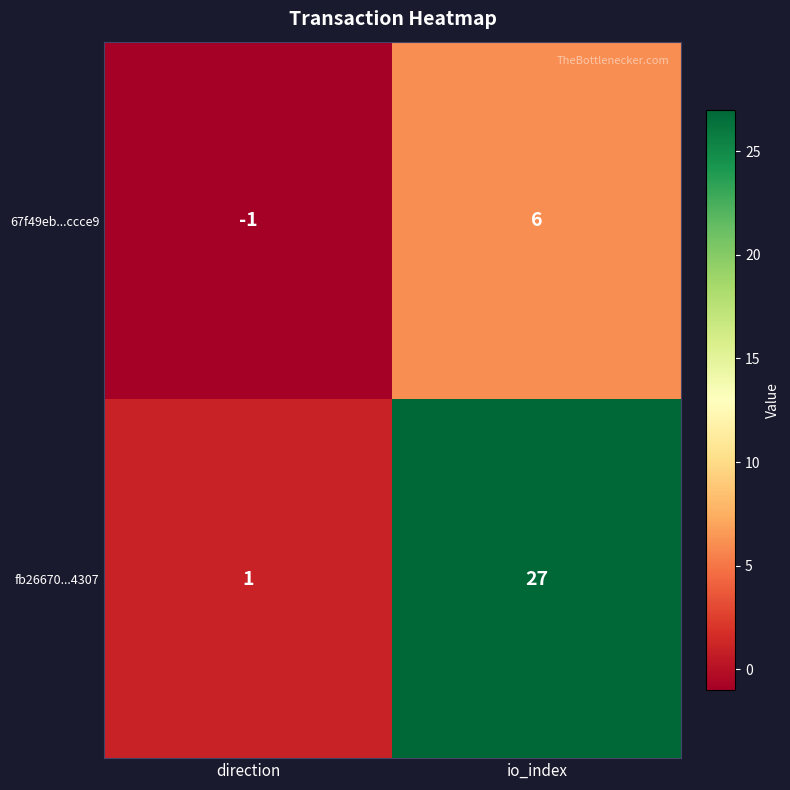

List the series in order of their overall mean, highest first.

fb26670...4307, 67f49eb...ccce9